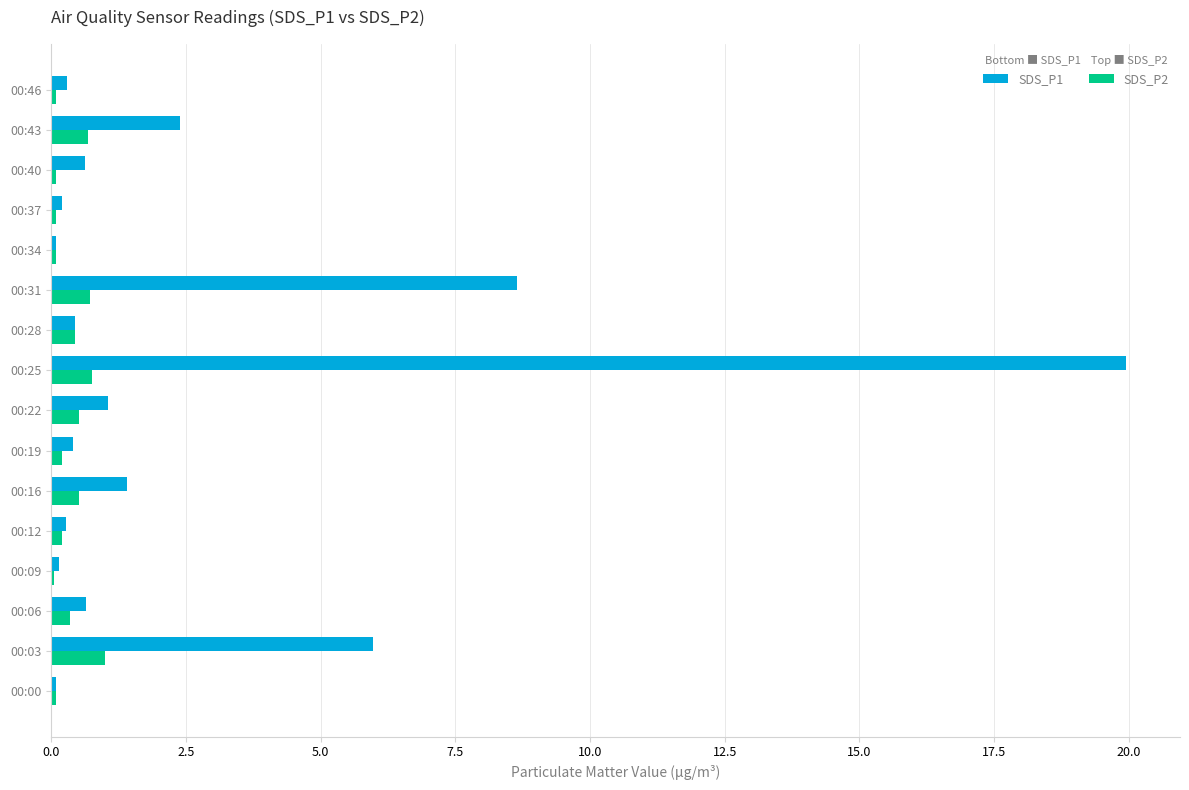

The SDS_P2 series shows 0.1 at 00:34. True or false?

True